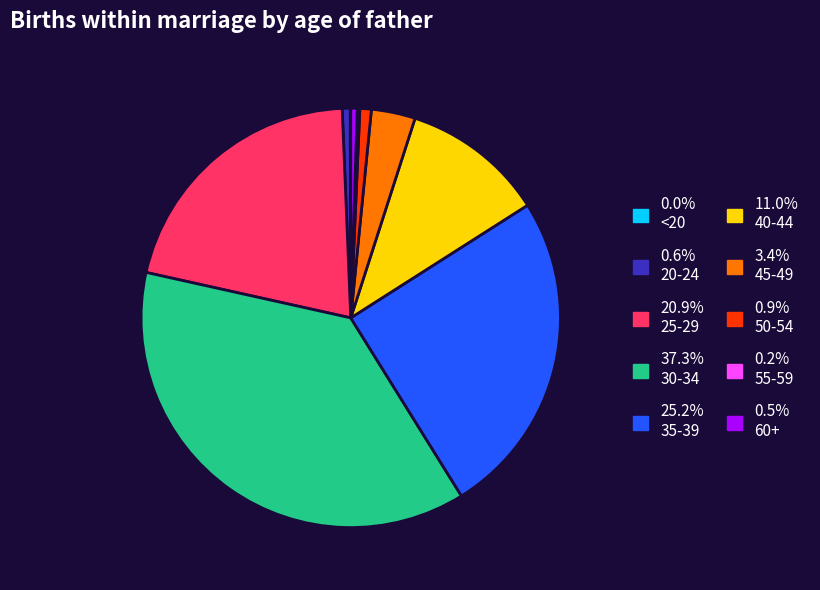

Does any single category account for the majority?

No